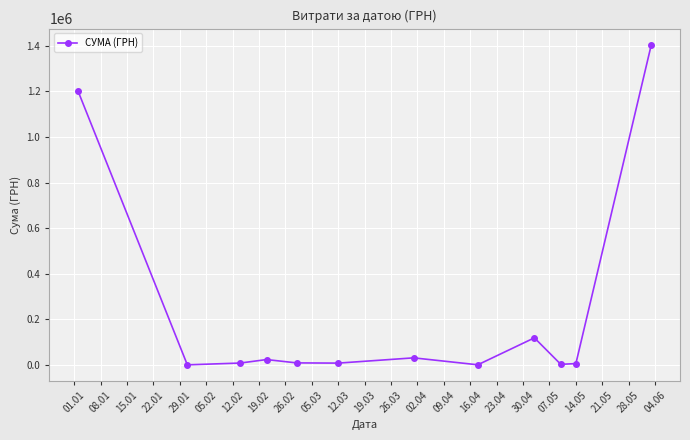

What is the value of the 12th point from the left?

1405441.2